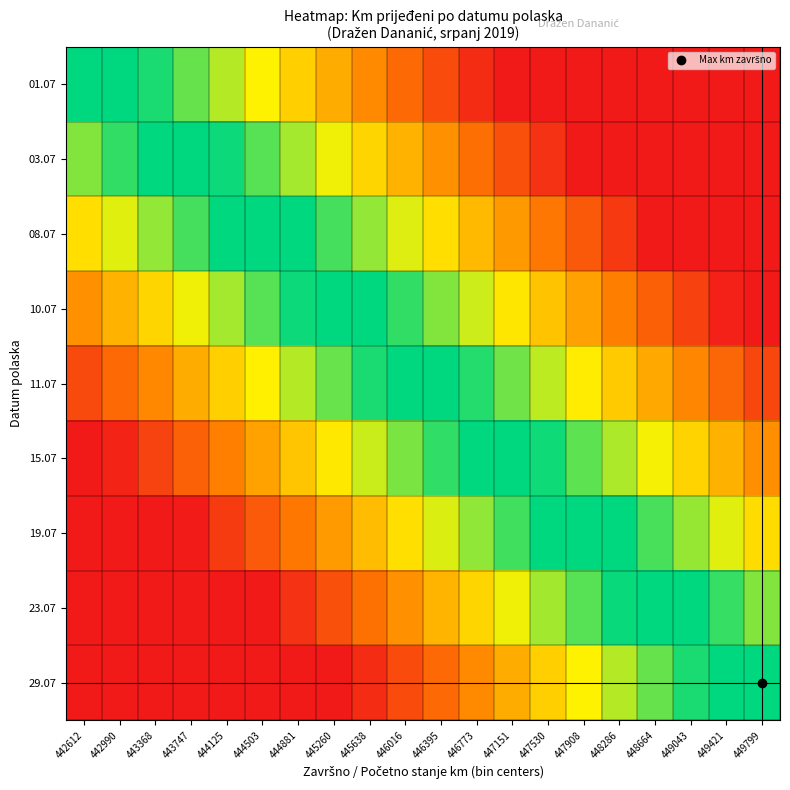

Rank the series by their maximum value, from lowest to highest.

01.07, 03.07, 08.07, 10.07, 11.07, 15.07, 19.07, 23.07, 29.07